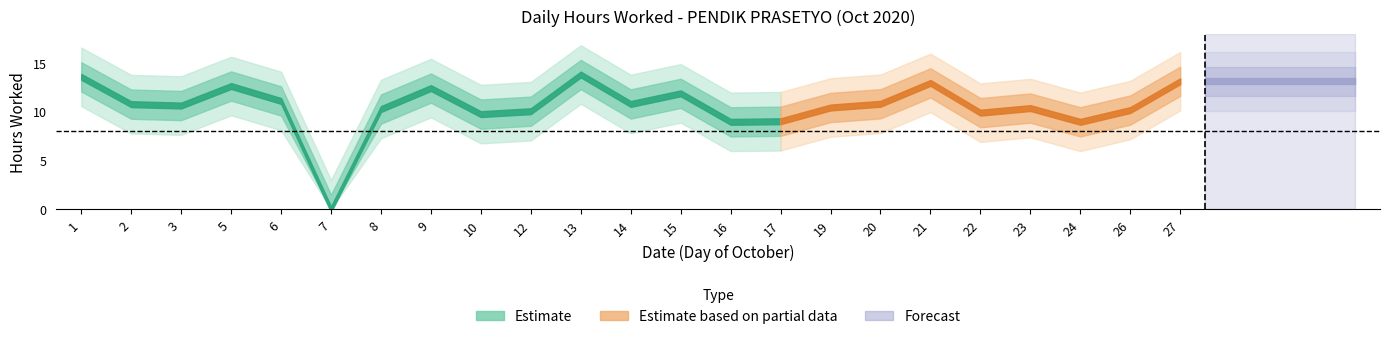

What is the sum of the values at 7 and 9?

12.4